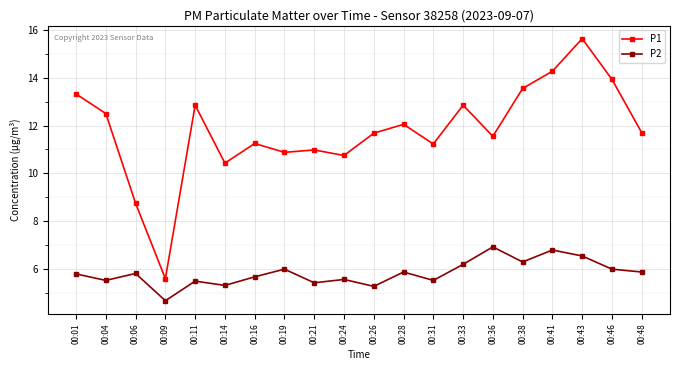

How many series are shown in this chart?

2